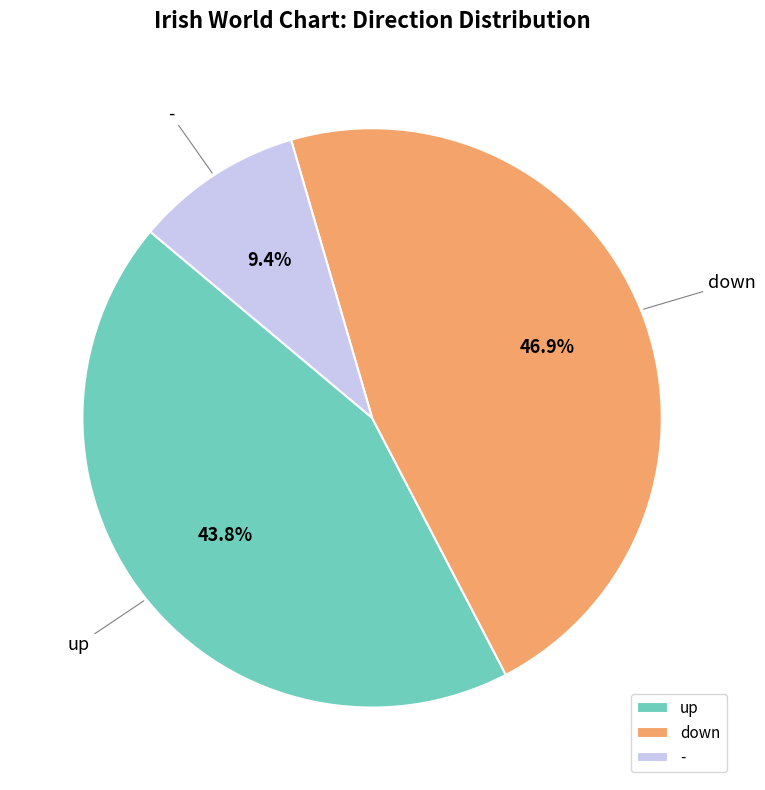

What is the smallest slice in the pie chart?

-